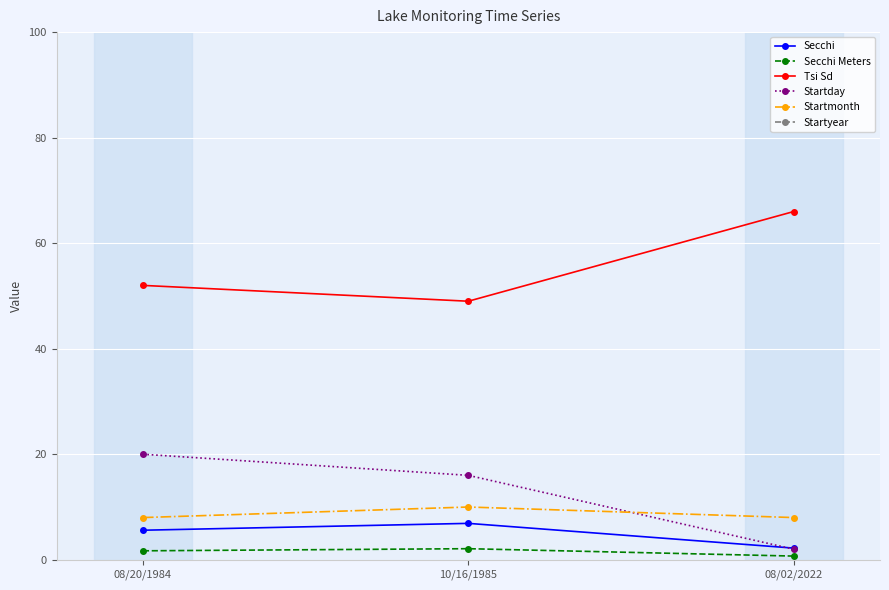

How many lines are shown in the chart?

6